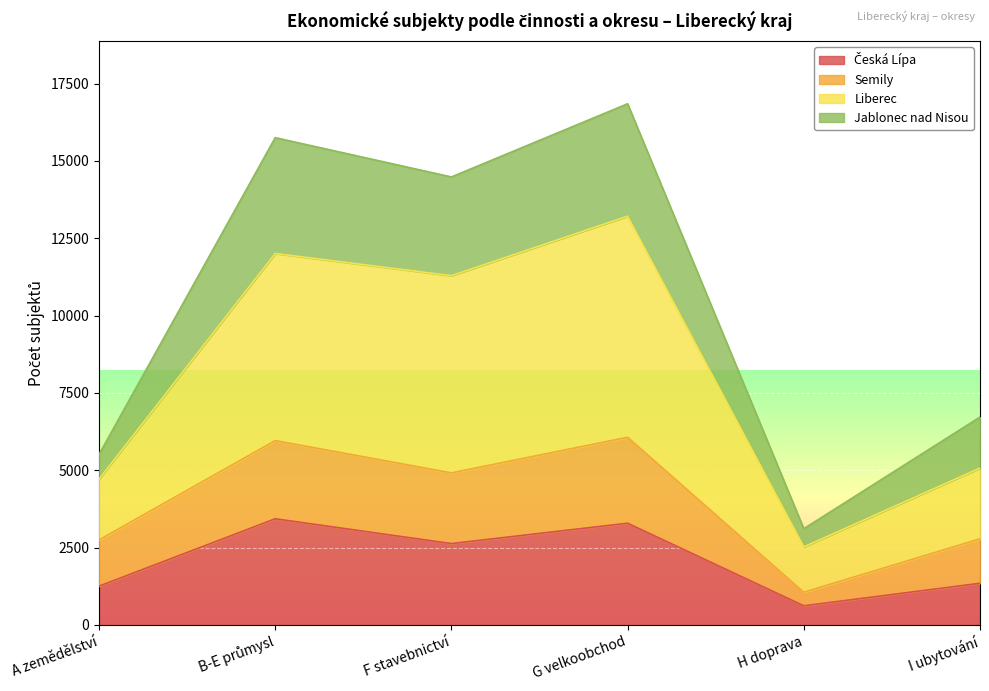

Is the value of Semily at G velkoobchod greater than the value of Liberec at A zemědělství?

Yes